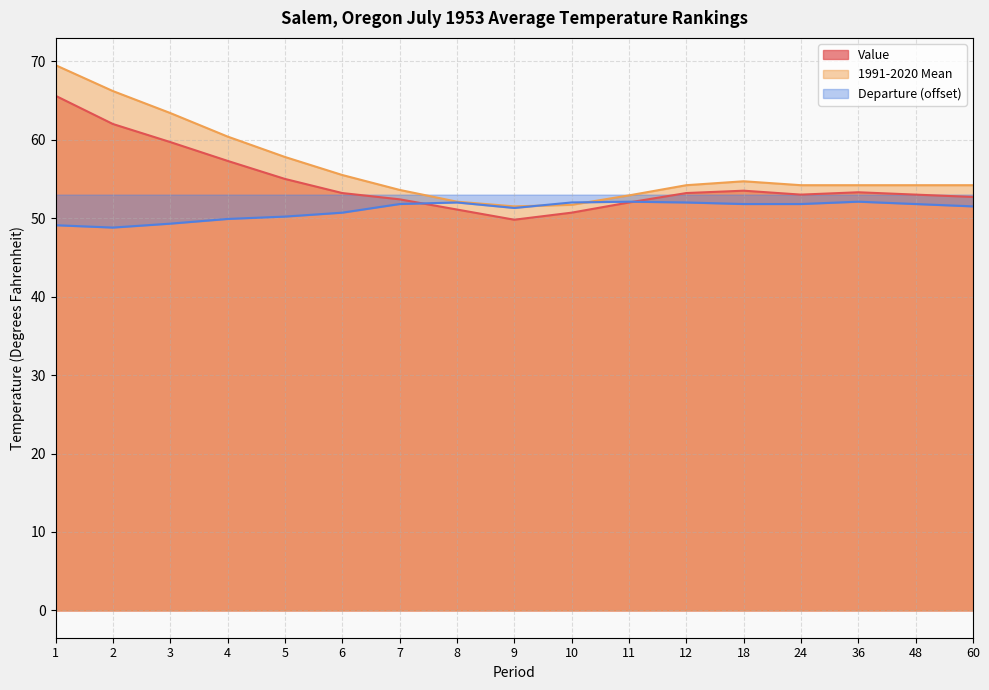

Is the value of Departure at 12 greater than the value of 1991-2020 Mean at 10?

Yes